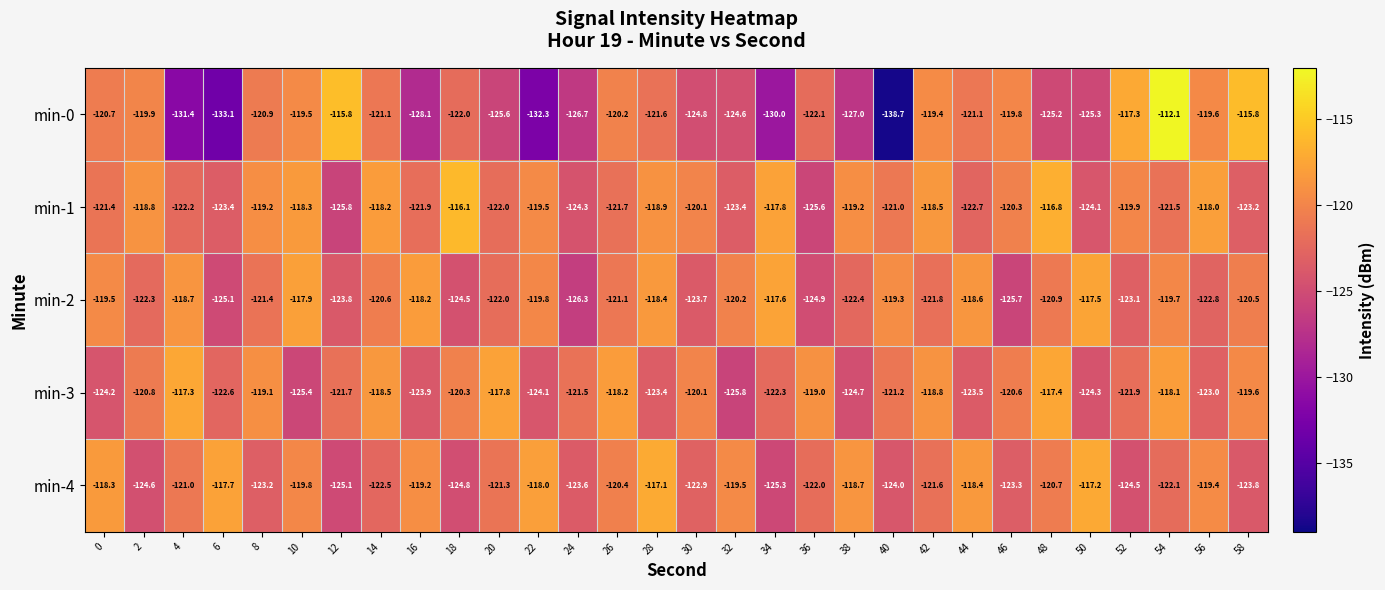

Between 0 and 14, which series saw the biggest shift?

min-3